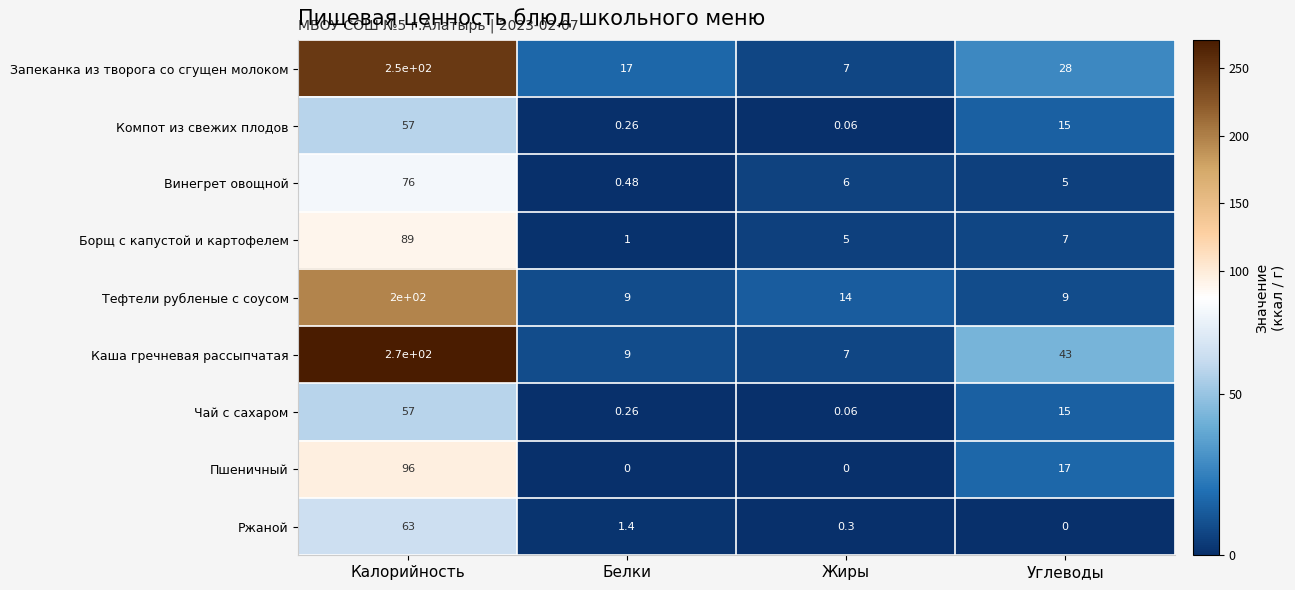

What is the total value across all series at Углеводы?

139.0